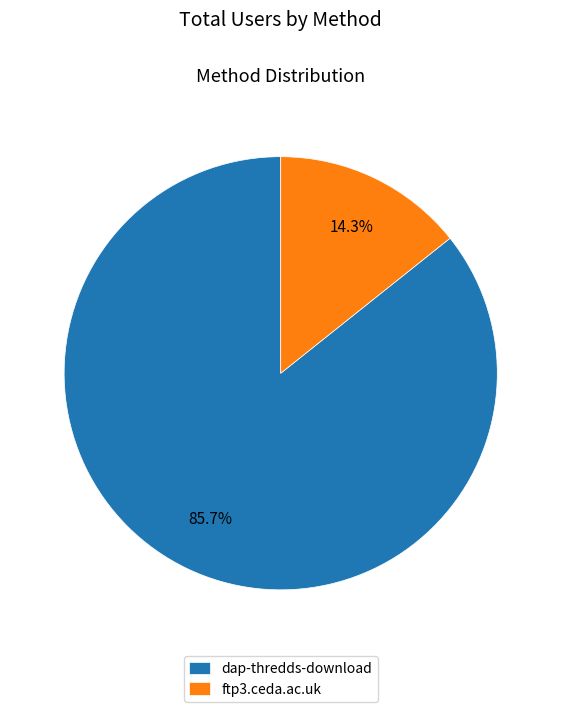

To the nearest percent, what is the difference between the ftp3.ceda.ac.uk and dap-thredds-download slice percentages?

71%